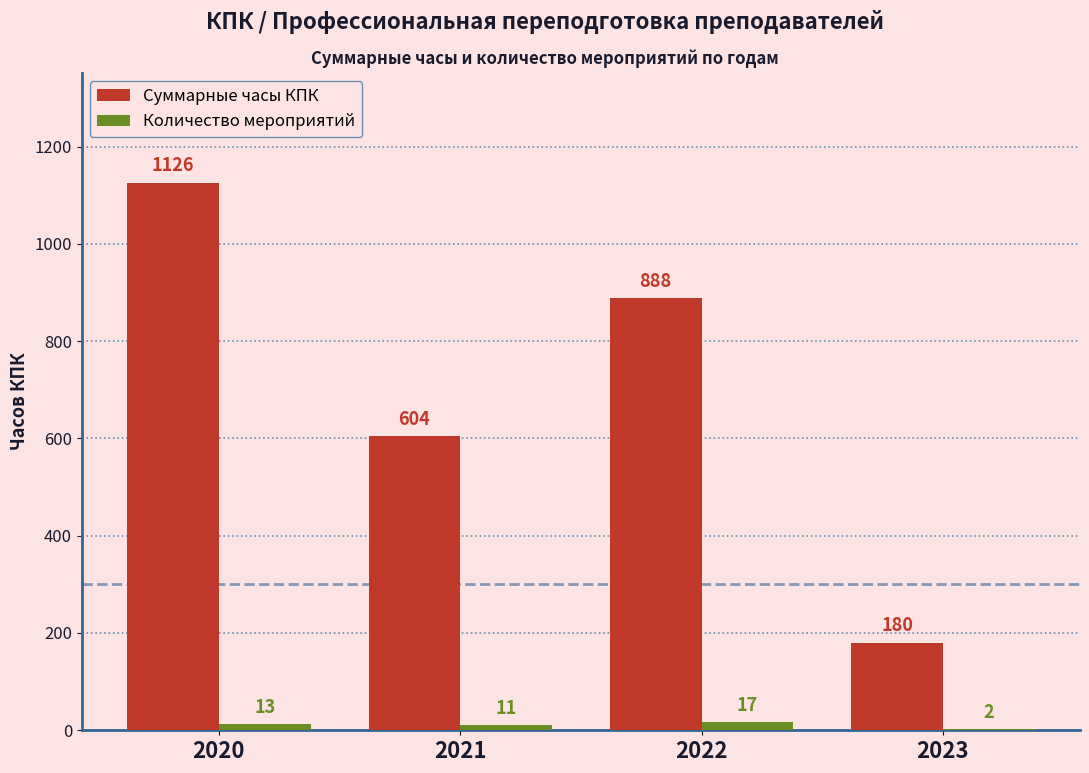

Which series changed the most between 2020 and 2021?

Суммарные часы КПК